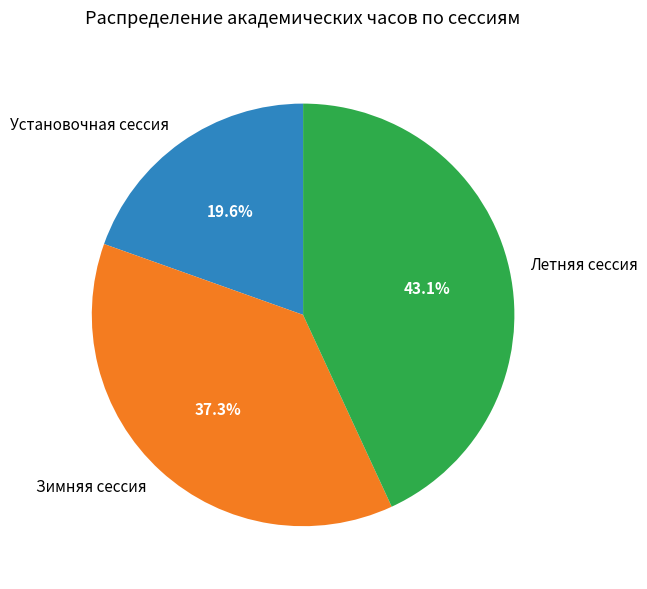

Count the number of slices in the pie.

3